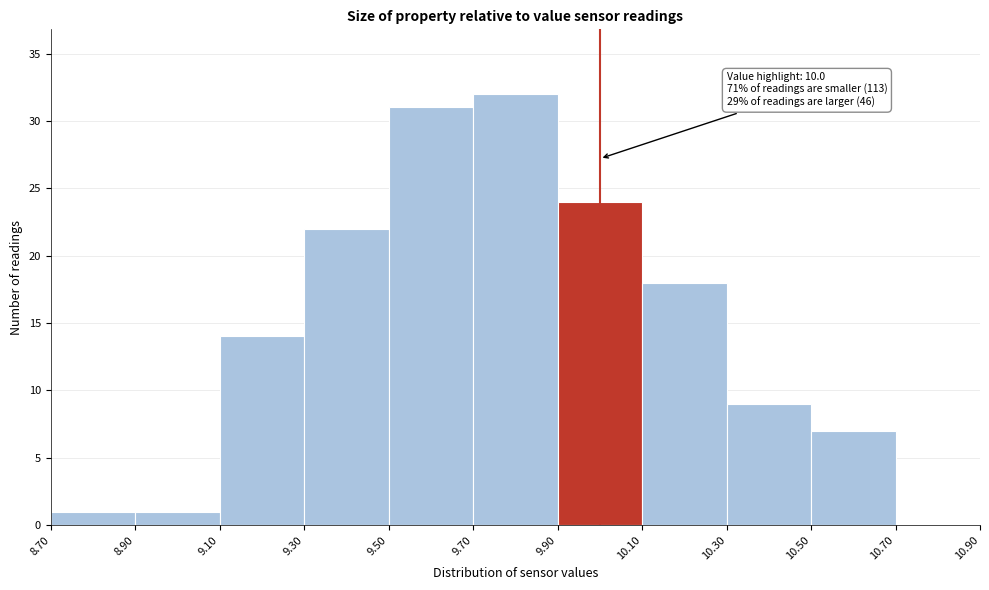

Which range on the x-axis has the tallest bar?

9.70 to 9.90